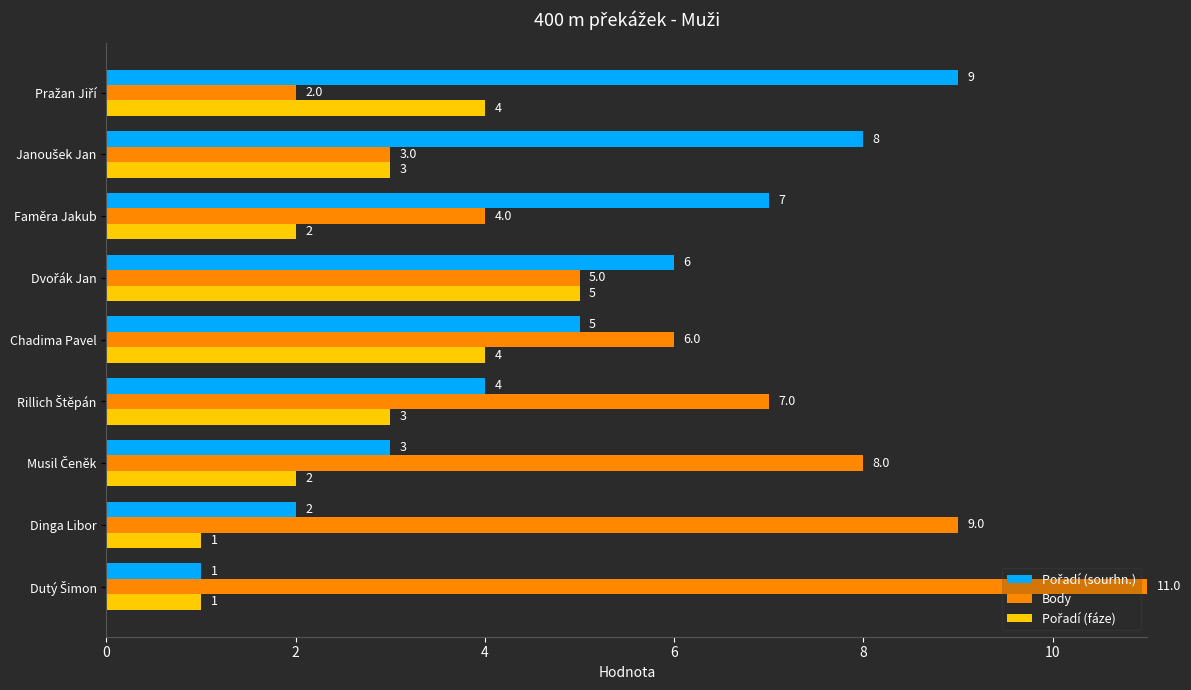

What is the difference between the maximum and minimum values in the Body series?

9